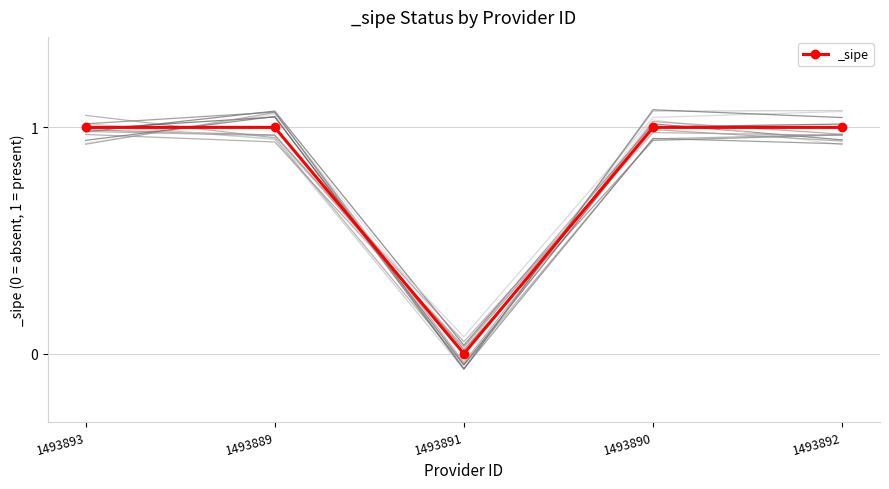

What is the difference between the values at 1493890 and 1493891?

1